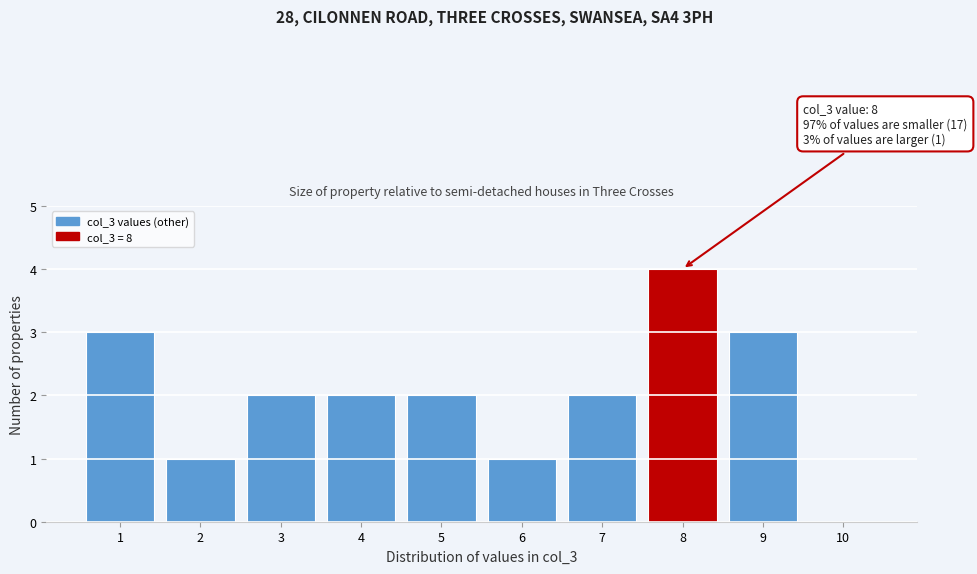

Over which range of the x-axis is the bar tallest?

7.5 to 8.5